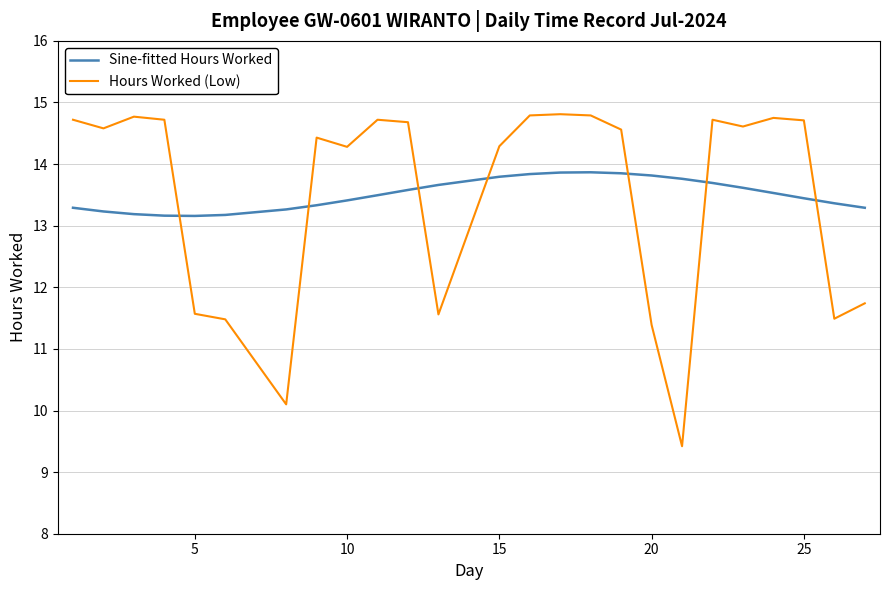

What is the minimum value for Hours Worked (Low)?

9.4